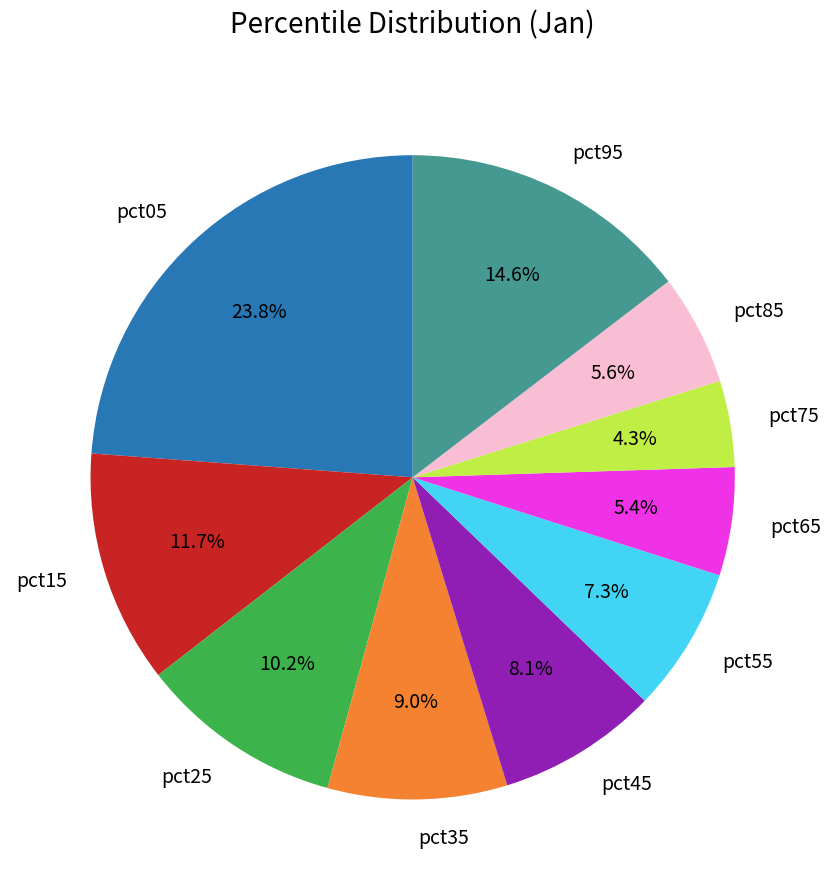

Which category has the smallest portion of the pie?

pct75